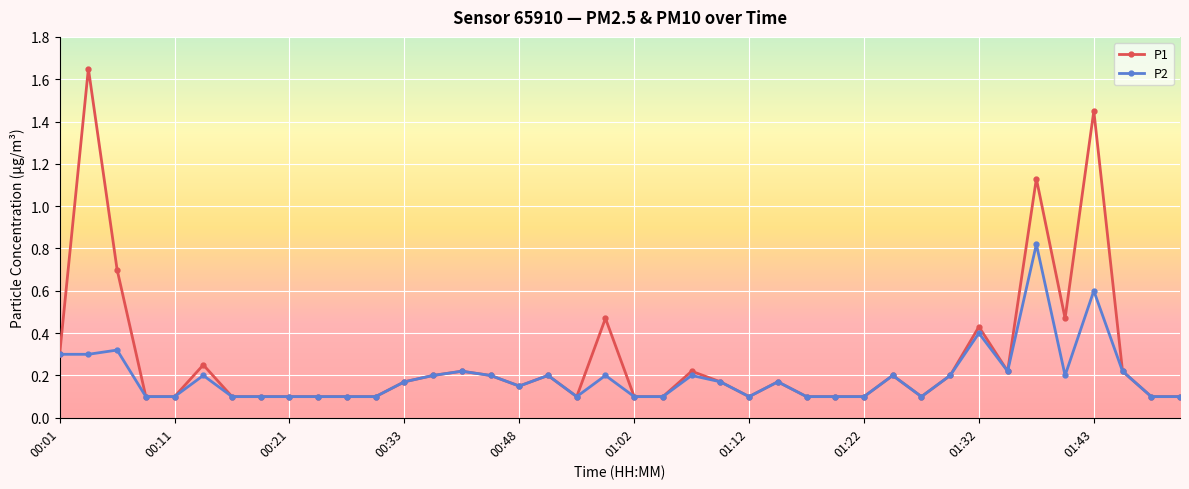

True or false: P1 has more than 2 points higher than both neighbors.

True